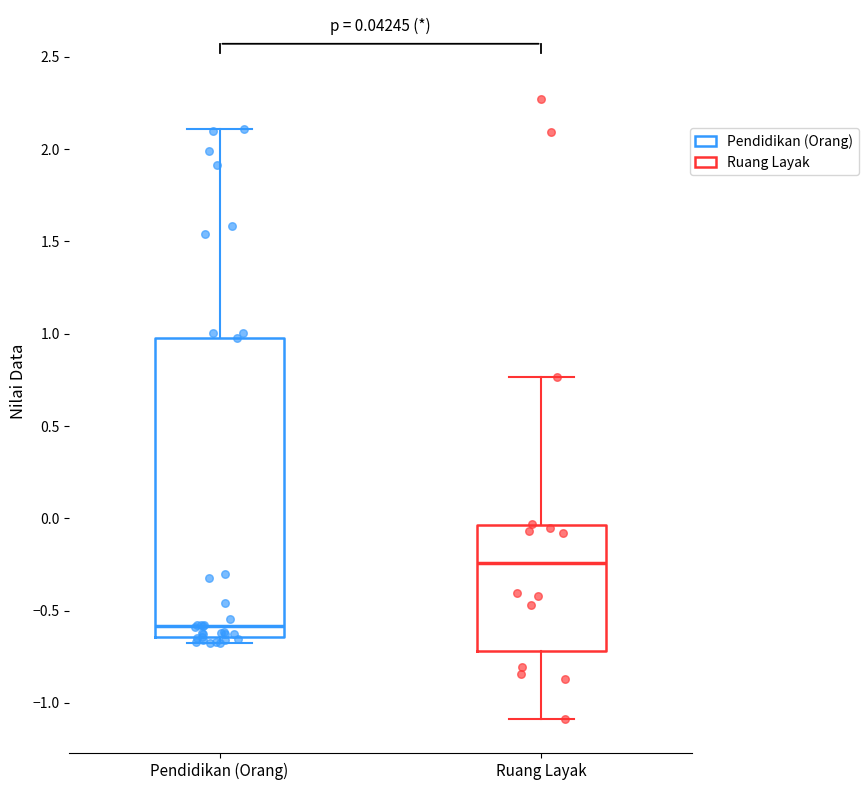

Comparing the boxes themselves (not the whiskers), which one is the tallest?

Pendidikan (Orang)